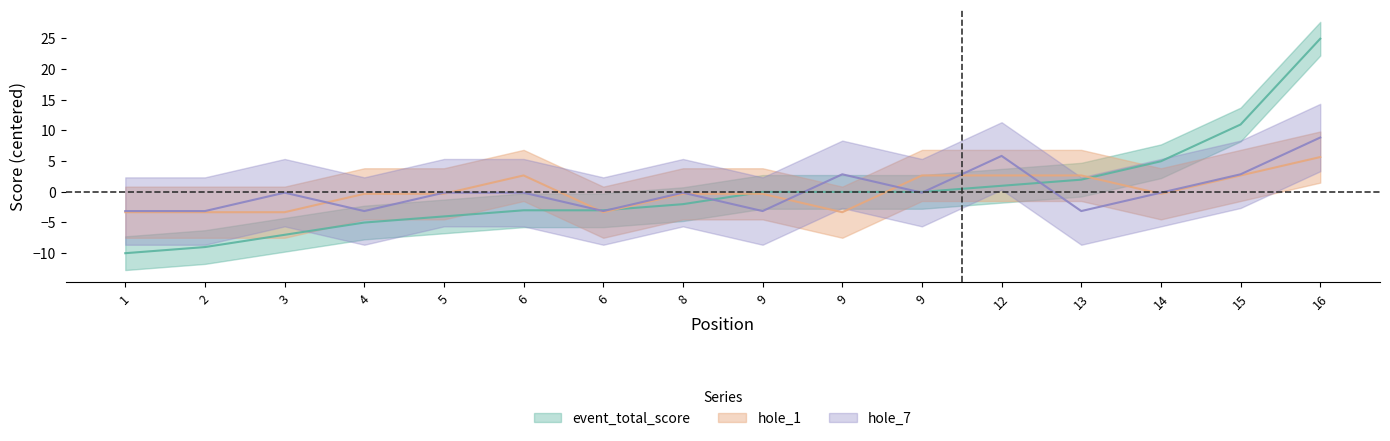

Which category has the highest value in the event_total_score series?

16